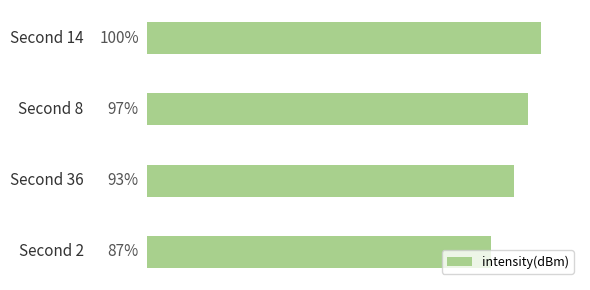

Are the bars horizontal?

Yes